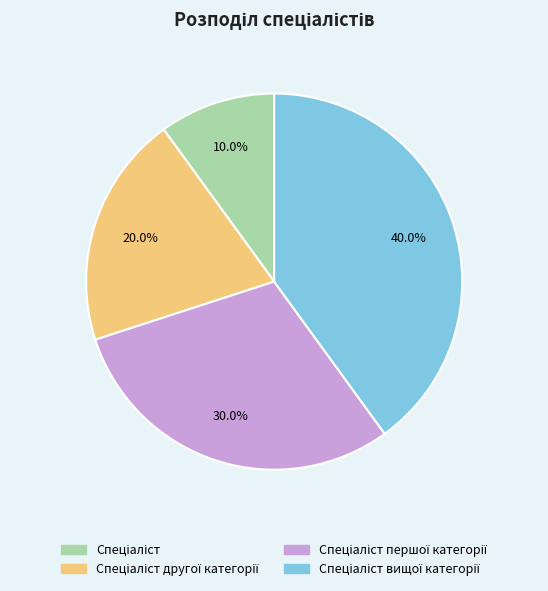

To the nearest percent, what is the average slice percentage?

25%